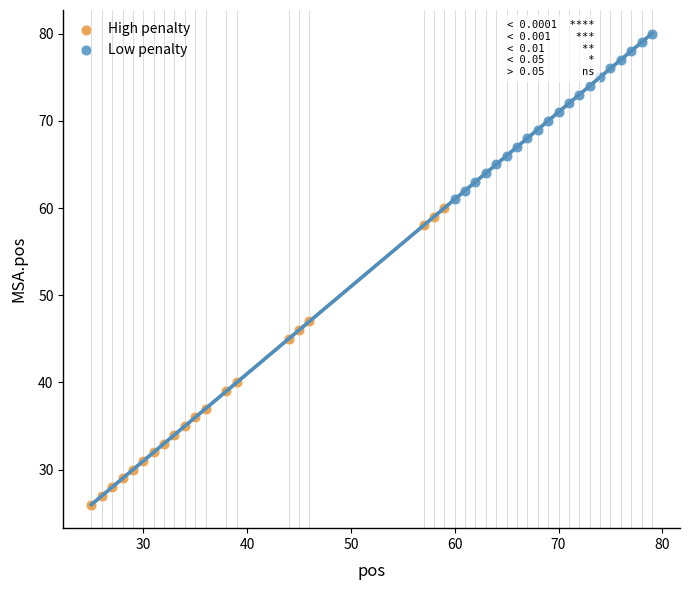

What are all the series names shown in the legend?

High penalty, Low penalty